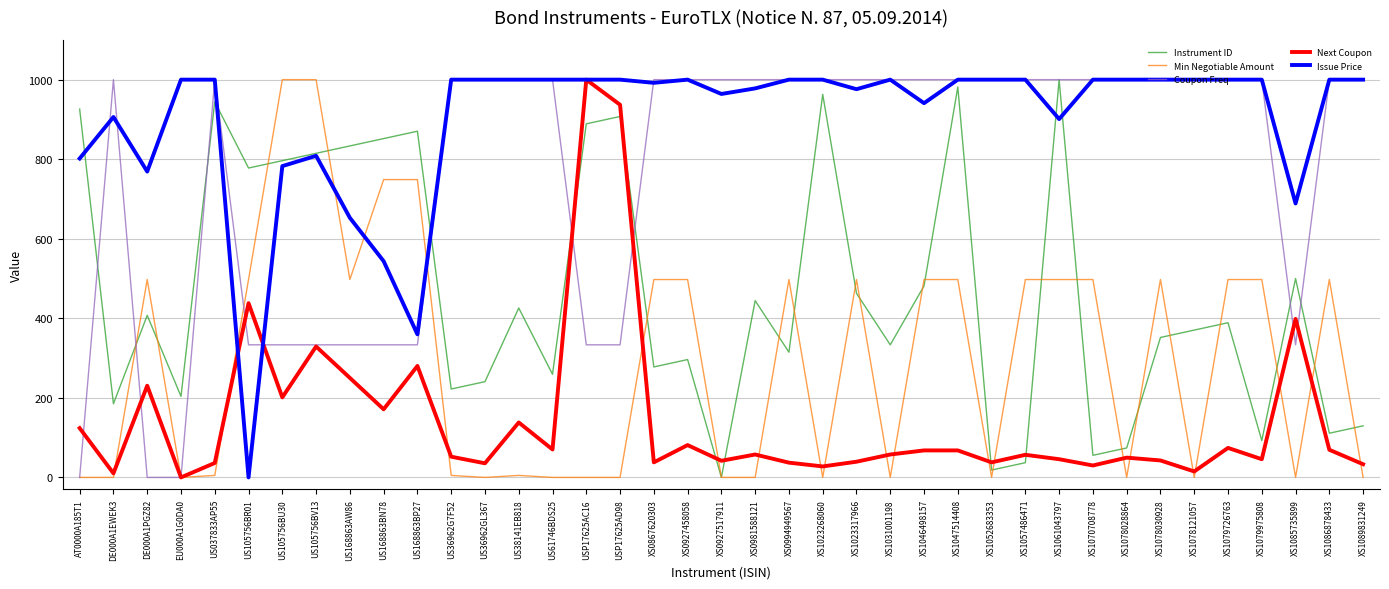

What are all the series names shown in the legend?

Instrument ID, Min Negotiable Amount, Coupon Freq, Next Coupon, Issue Price